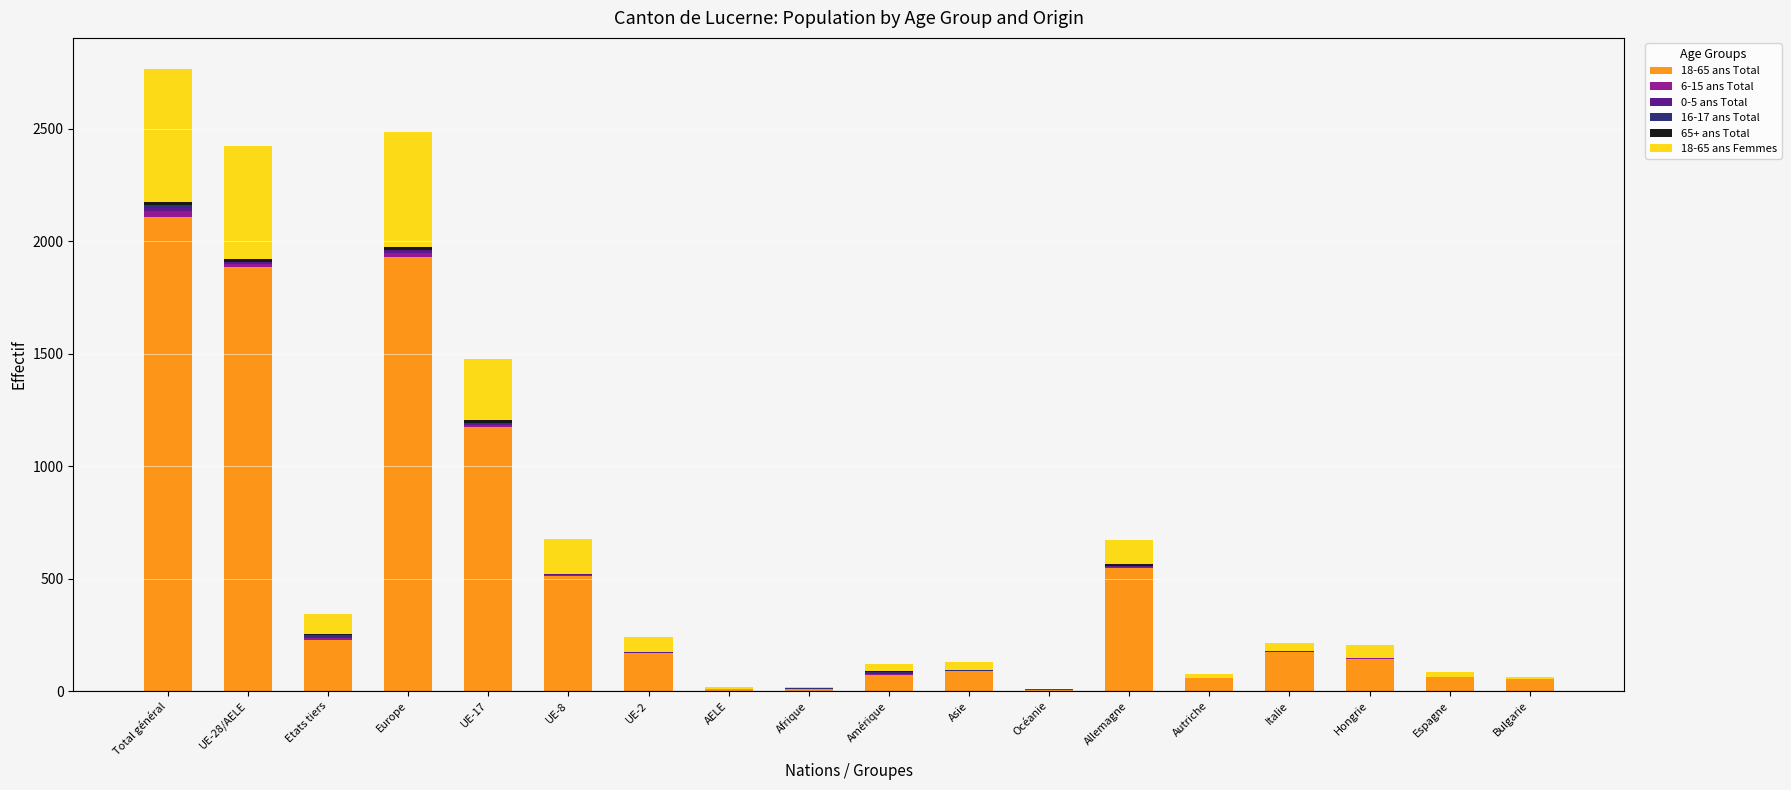

Count the number of data series in this chart.

6